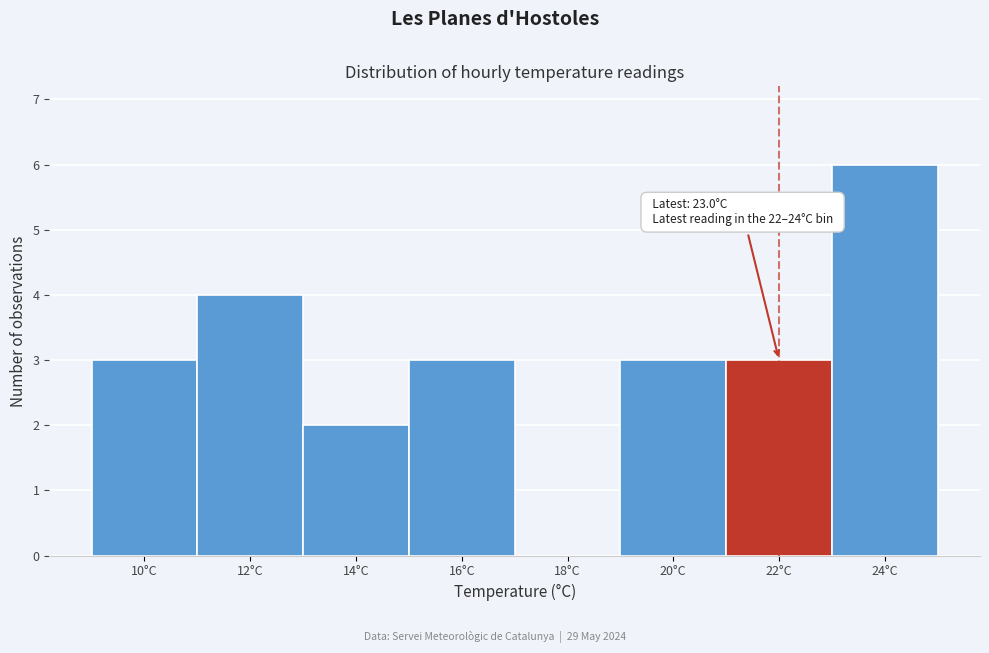

Reading right to left, list all the values displayed in this chart.

24°C=6	22°C=3	20°C=3	18°C=0	16°C=3	14°C=2	12°C=4	10°C=3